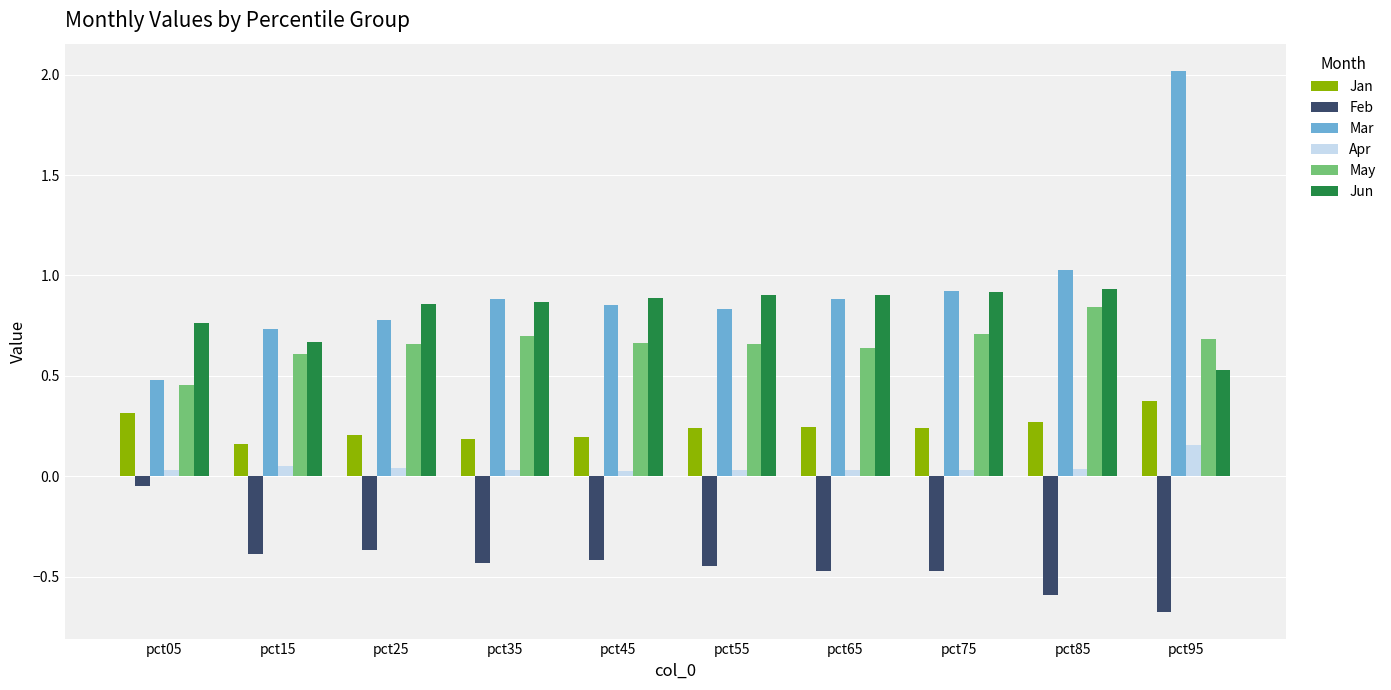

What is the difference between the maximum and minimum values in the Jun series?

0.4